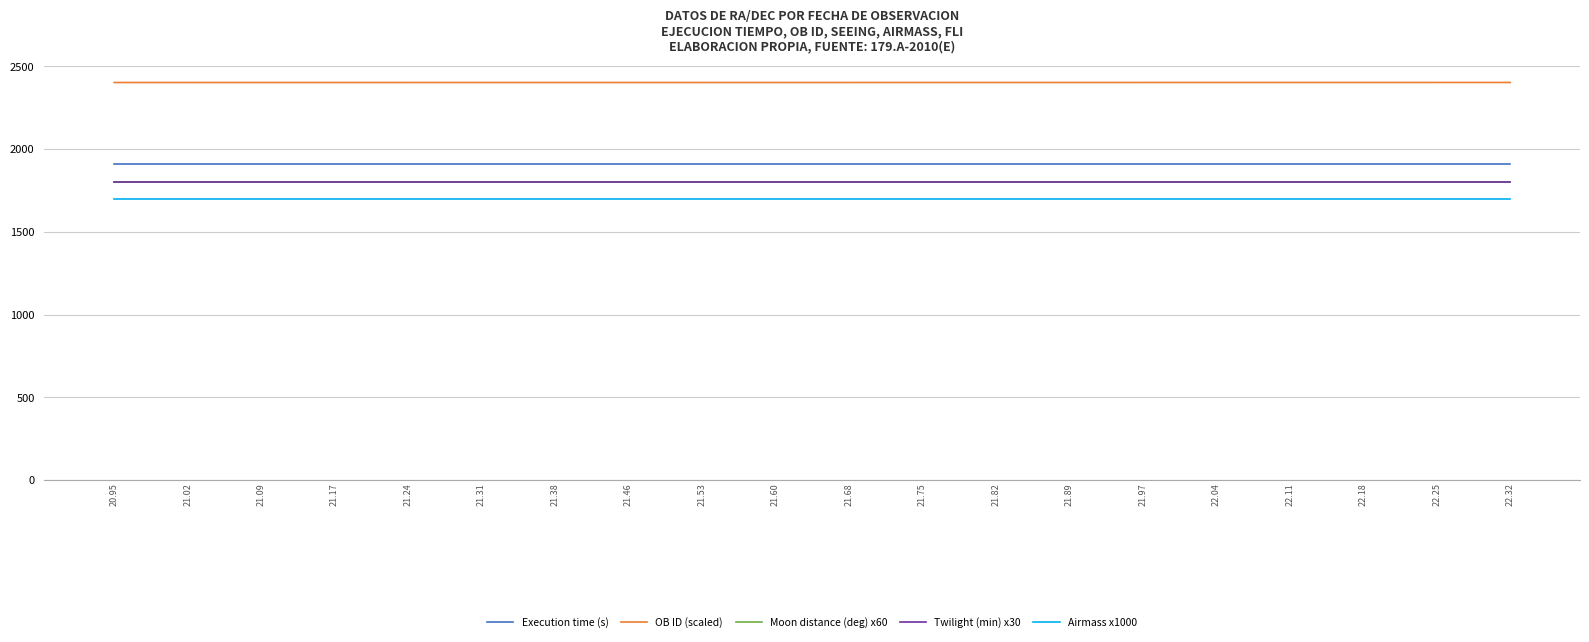

Does the chart have visible grid lines?

Yes